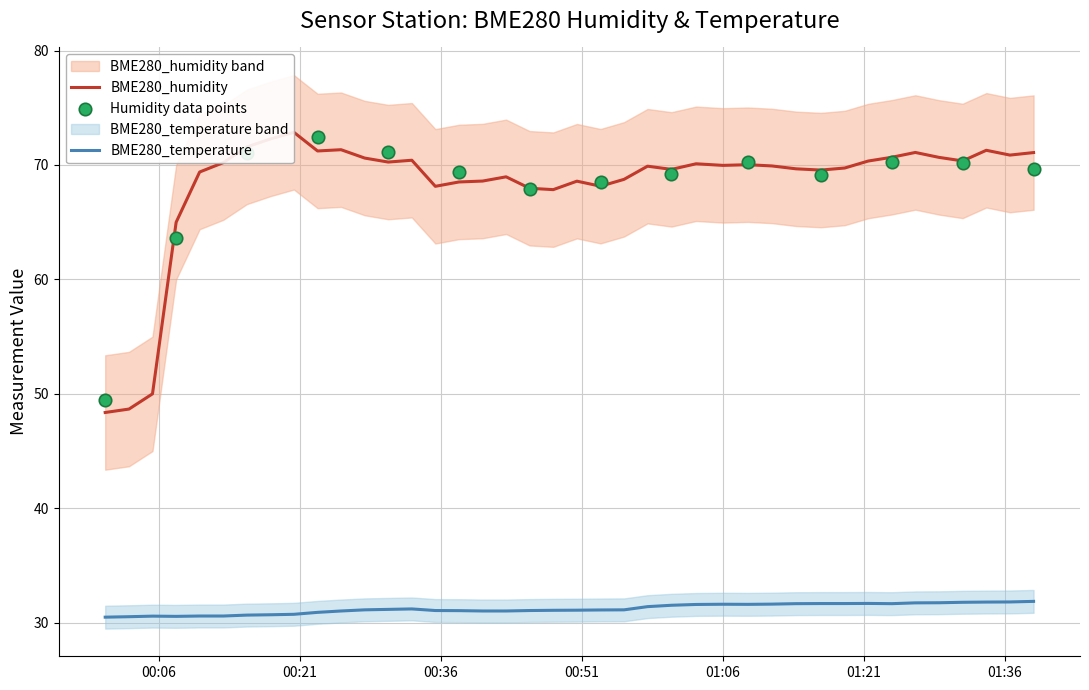

Which series has the largest total across all categories?

BME280_humidity